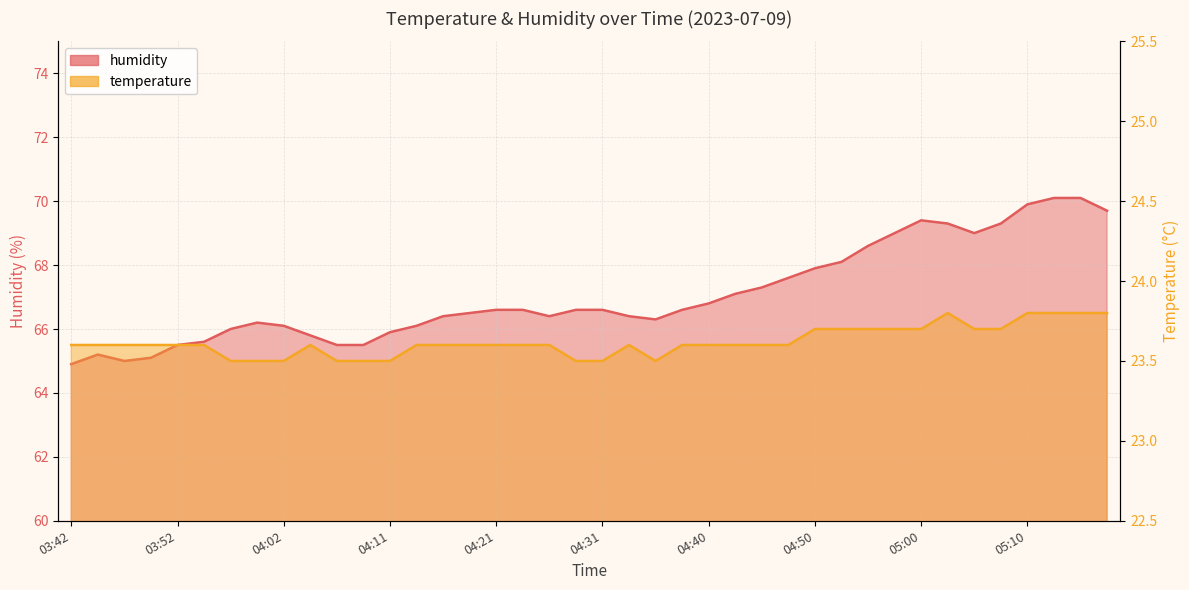

Which series has the largest range (max minus min)?

humidity